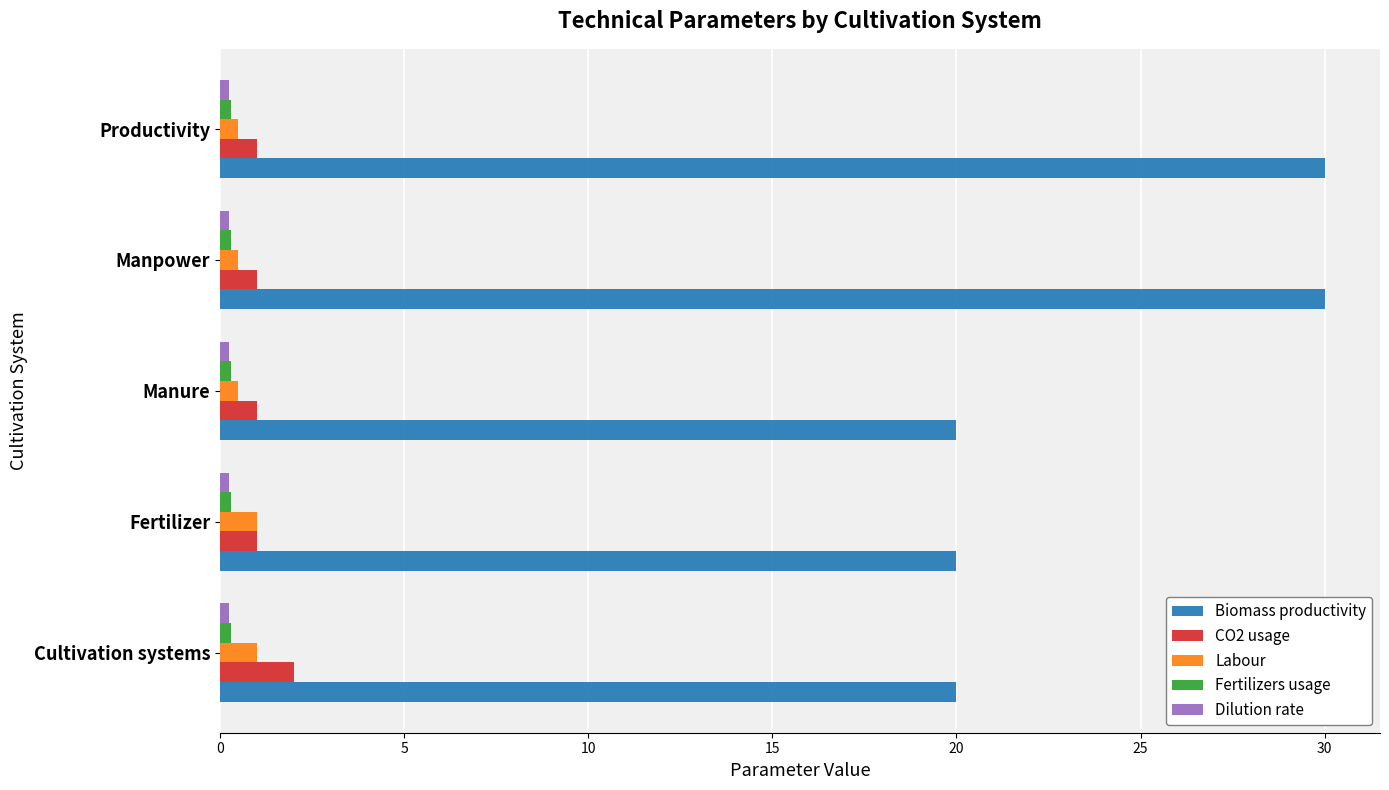

What is the difference between the maximum and minimum values in the Biomass productivity series?

10.0